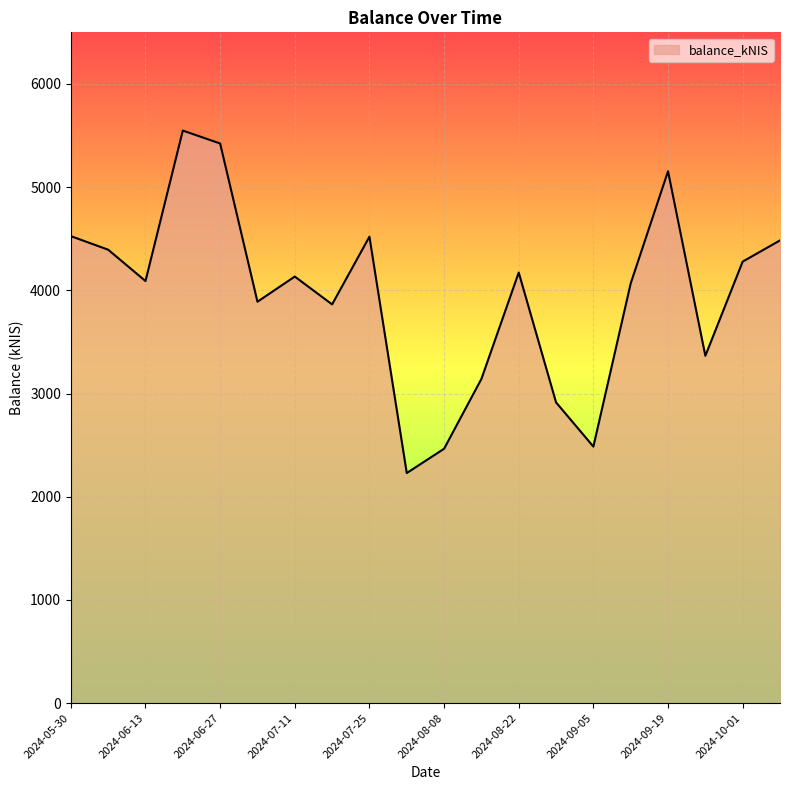

Is this an area chart (filled region under the line)?

Yes